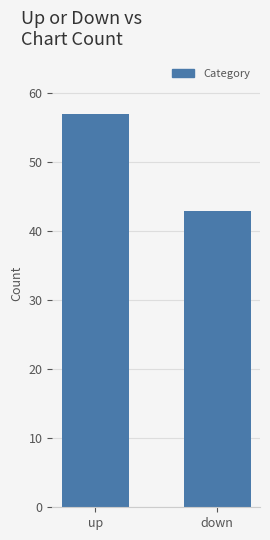

What is the greatest value displayed?

57